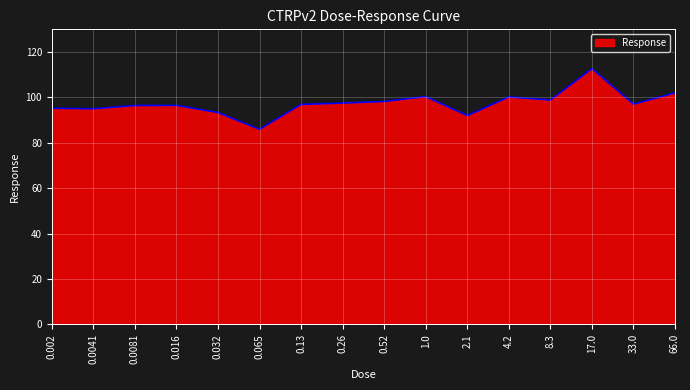

Which has a higher value, 4.2 or 0.065?

4.2